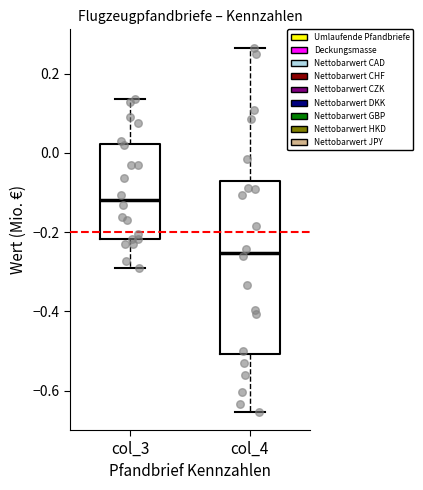

Which box's median line is the lowest?

col_4